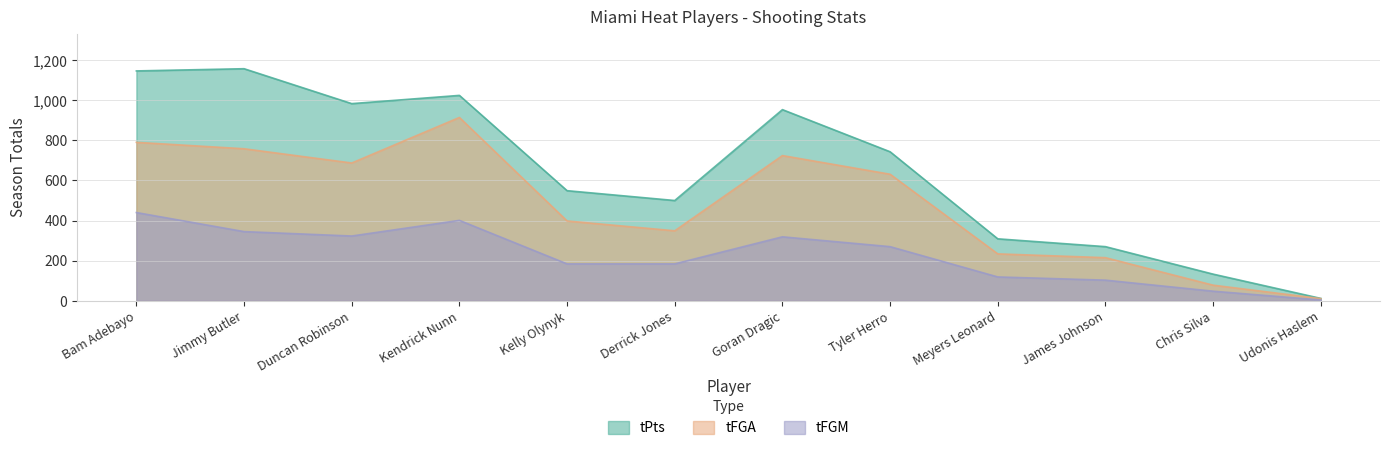

What is the label of the 8th point from the right?

Kelly Olynyk